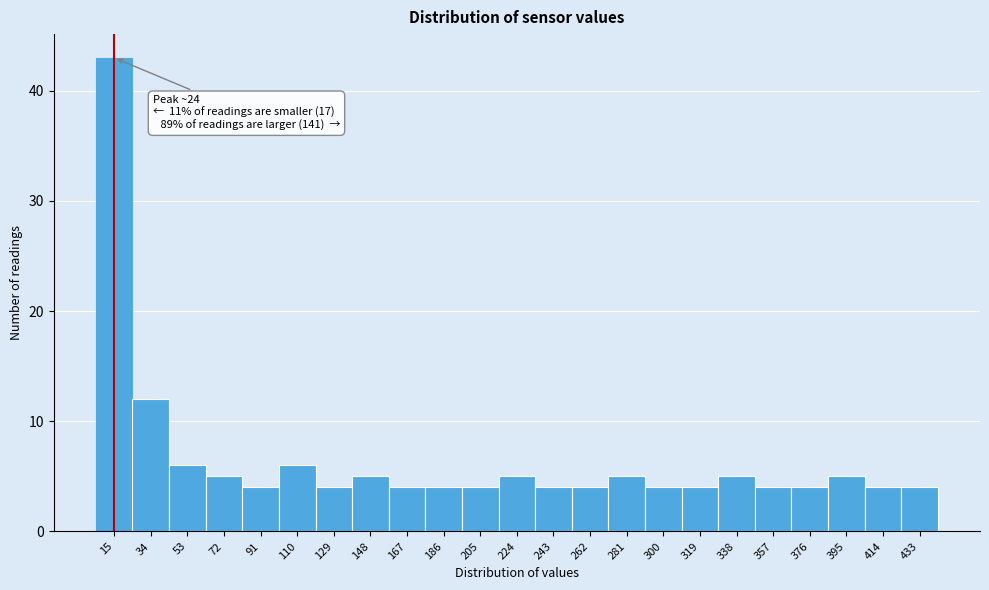

Reading right to left, extract all data points from this chart.

433=4	414=4	395=5	376=4	357=4	338=5	319=4	300=4	281=5	262=4	243=4	224=5	205=4	186=4	167=4	148=5	129=4	110=6	91=4	72=5	53=6	34=12	15=43